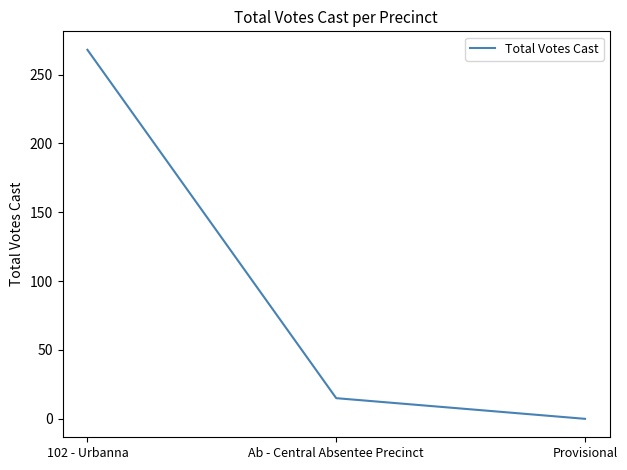

Where does the data first go above 15?

102 - Urbanna